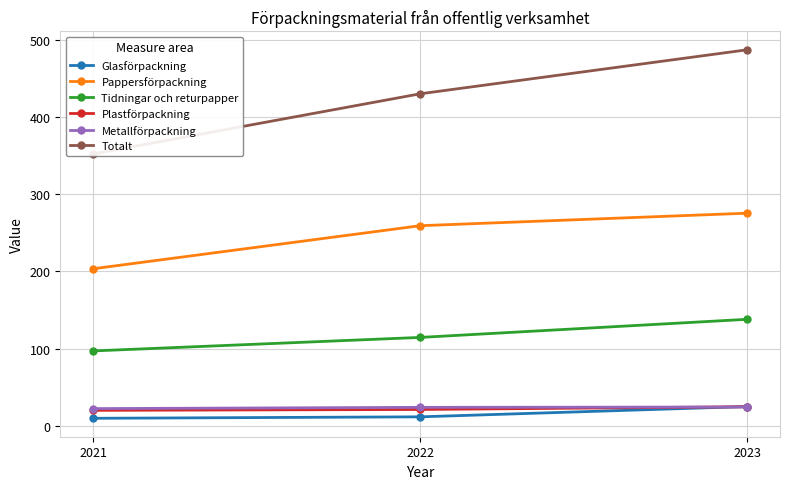

Which category has the lowest value in the Pappersförpackning series?

2021